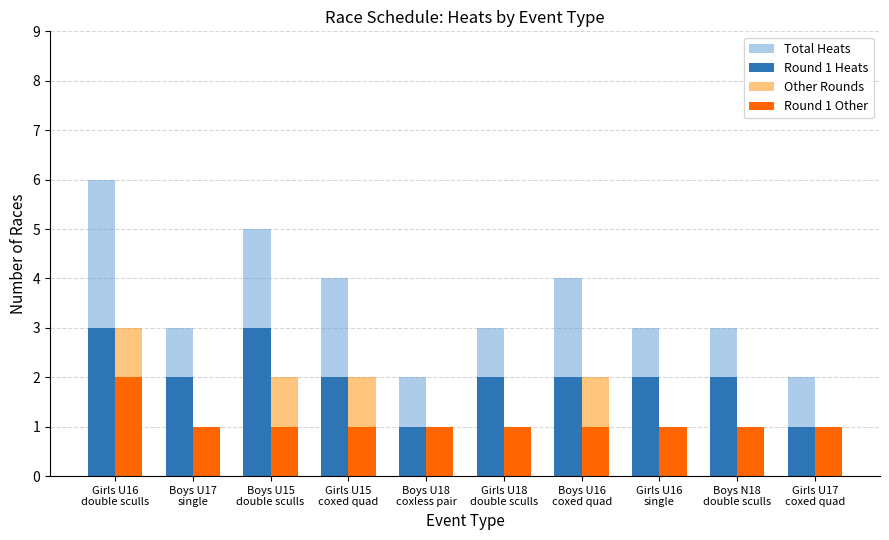

Which category has the highest value in the Total Heats series?

Girls U16
double sculls